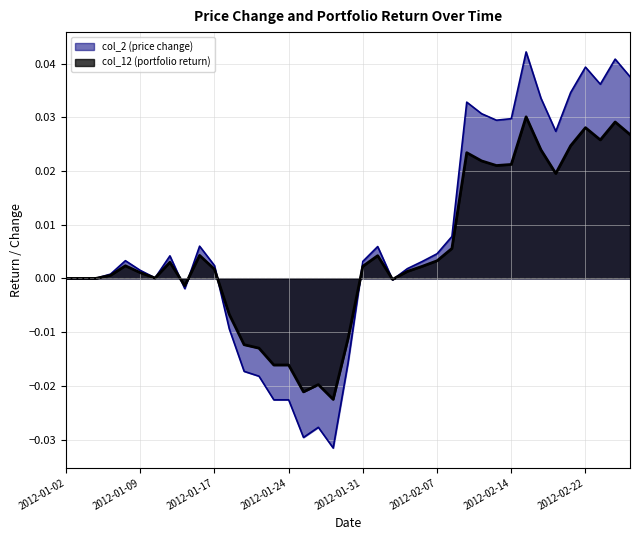

Does the chart have visible grid lines?

Yes